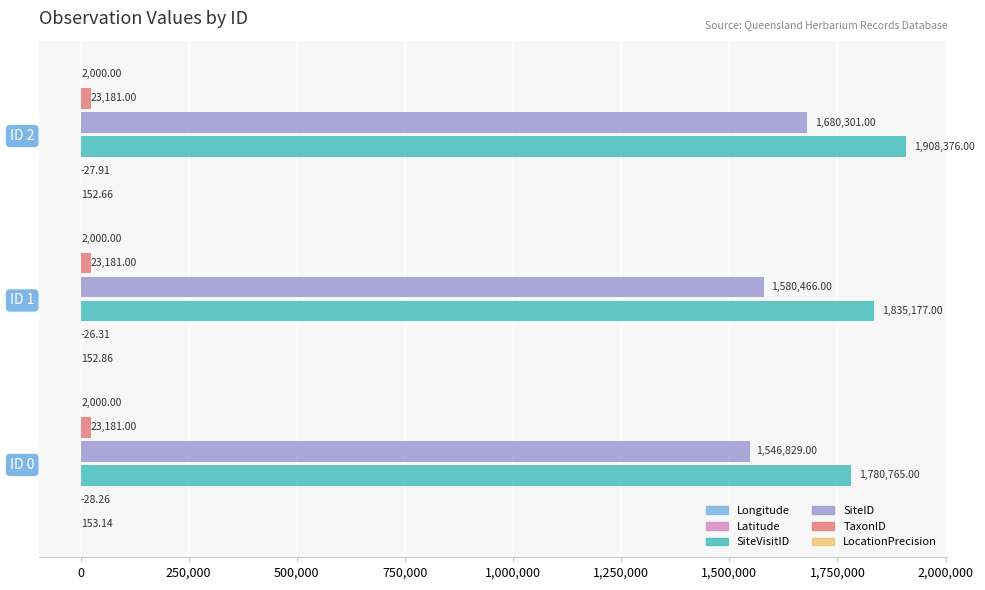

How many data points does each series have?

3